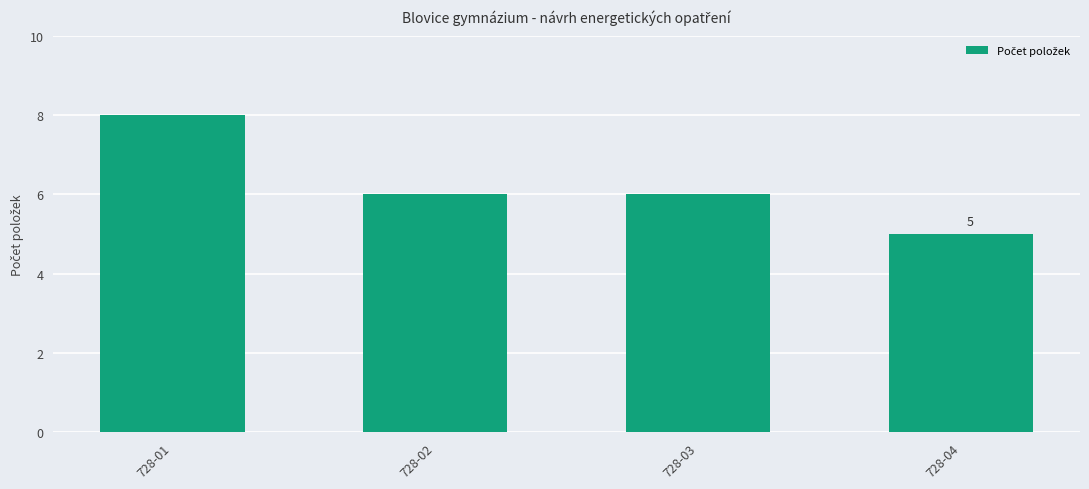

Is it true that the value at 728-01 is 8?

True